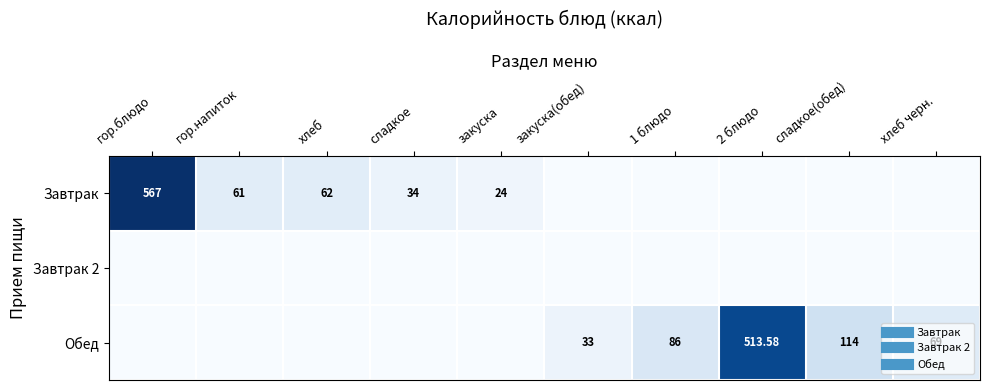

At how many categories does at least one series exceed 141?

2